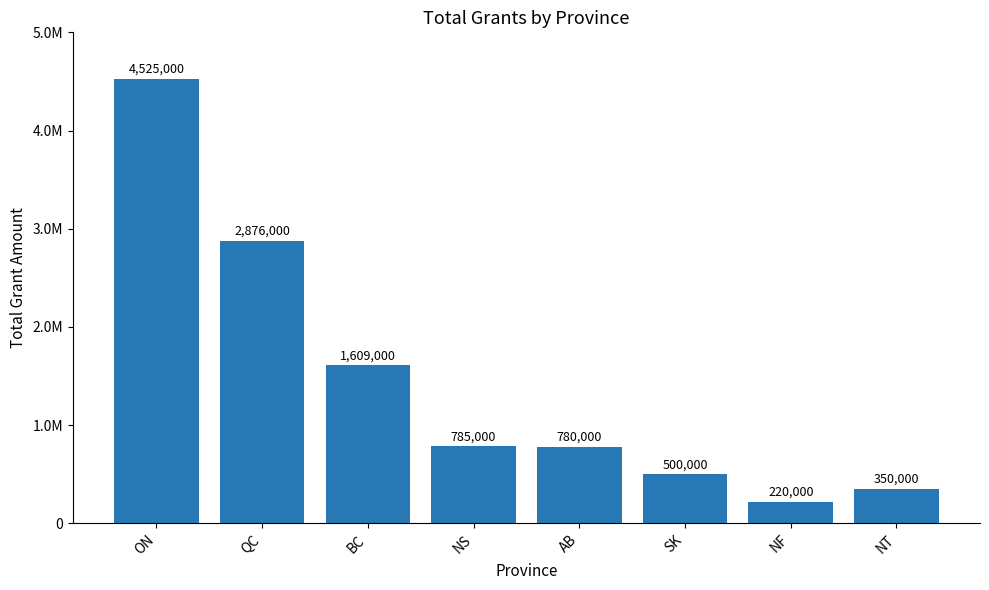

What is the label of the 6th bar from the right?

BC